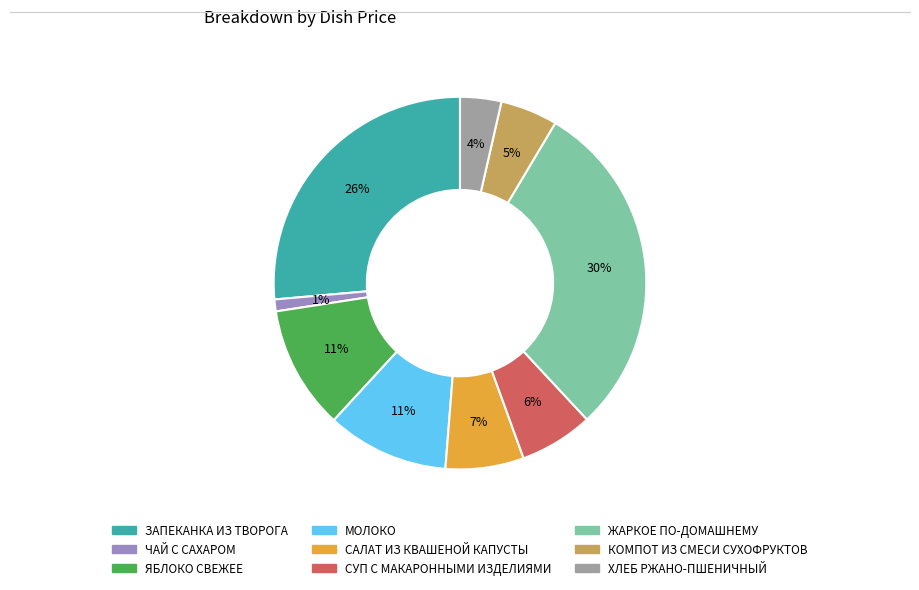

Does ЖАРКОЕ ПО-ДОМАШНЕМУ account for over 50% of the chart?

No